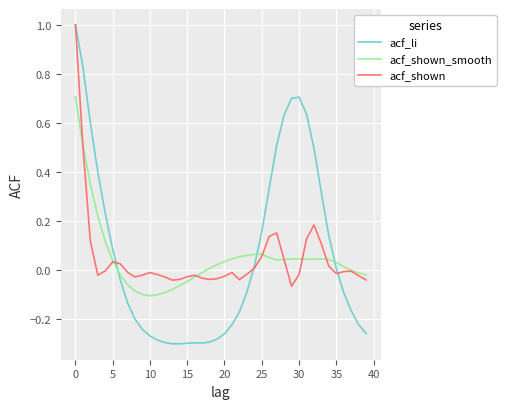

Which series has the largest range (max minus min)?

acf_li